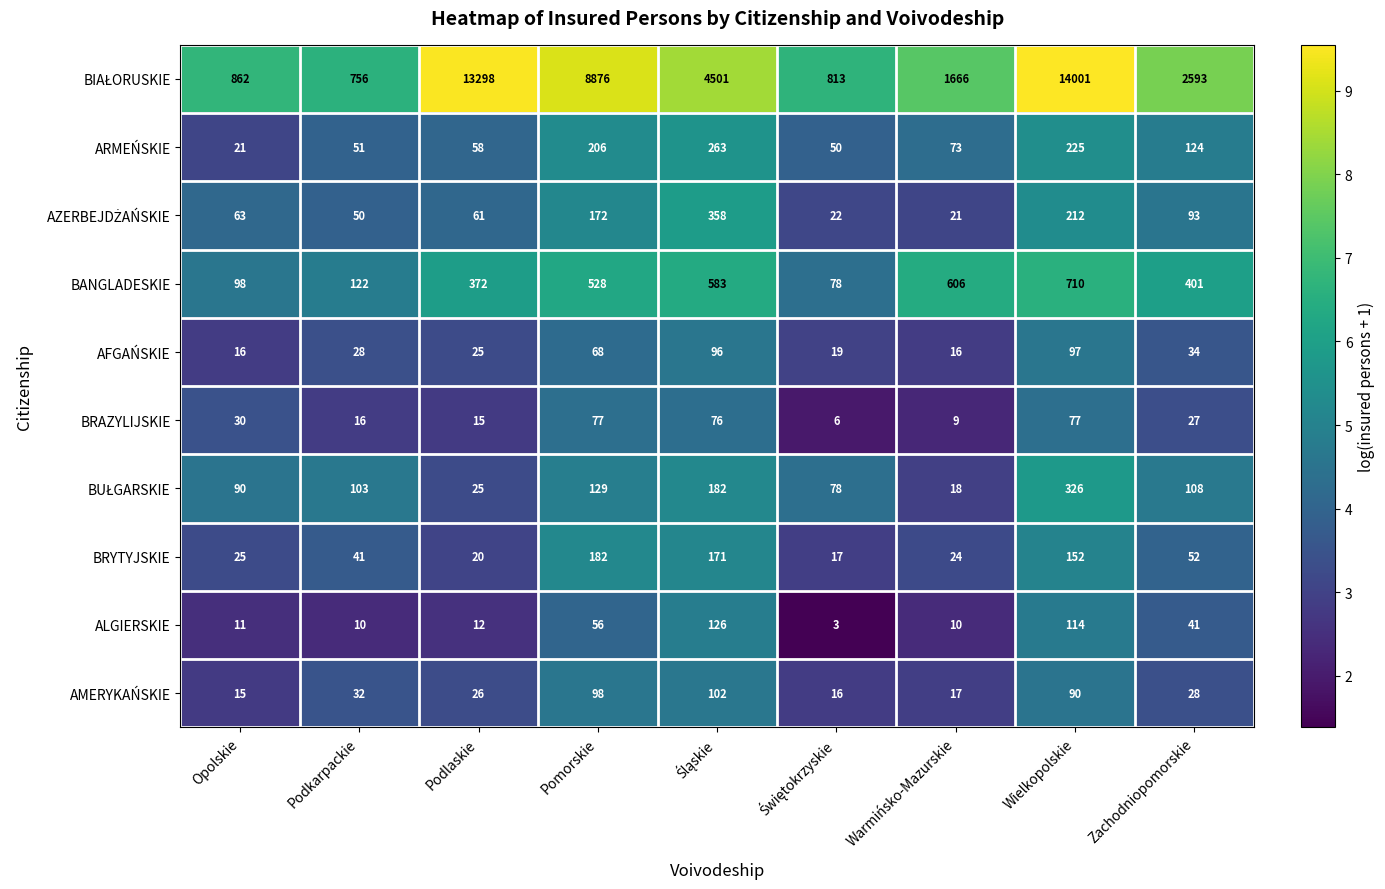

How many data points does each series have?

9